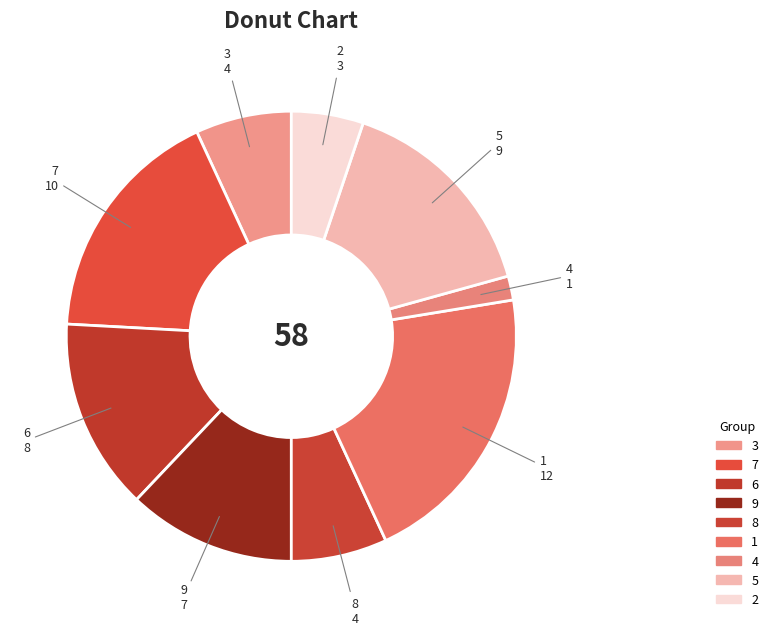

Which slice is the smallest?

4